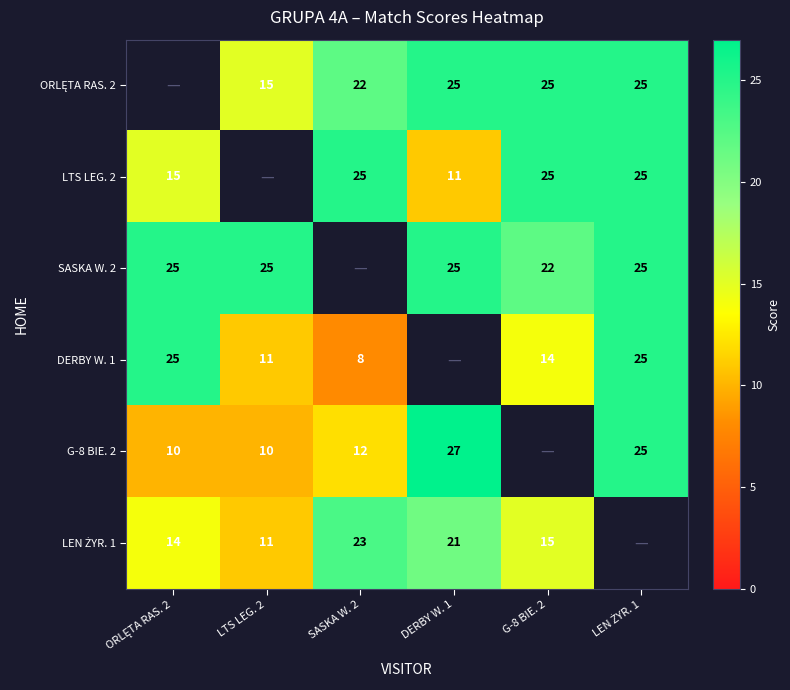

The LTS LEG. 2 series shows 39 at SASKA W. 2. True or false?

False